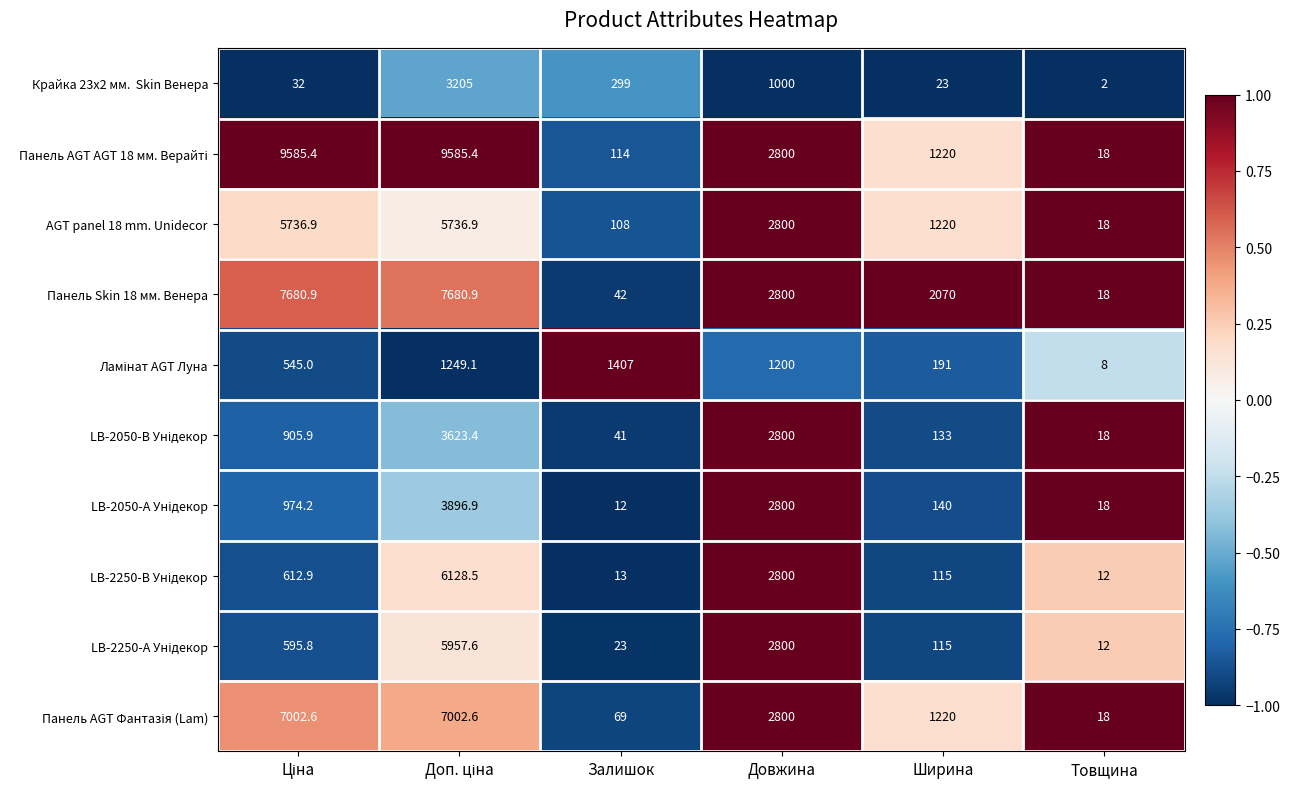

At which category does the chart reach its minimum across all series?

Товщина